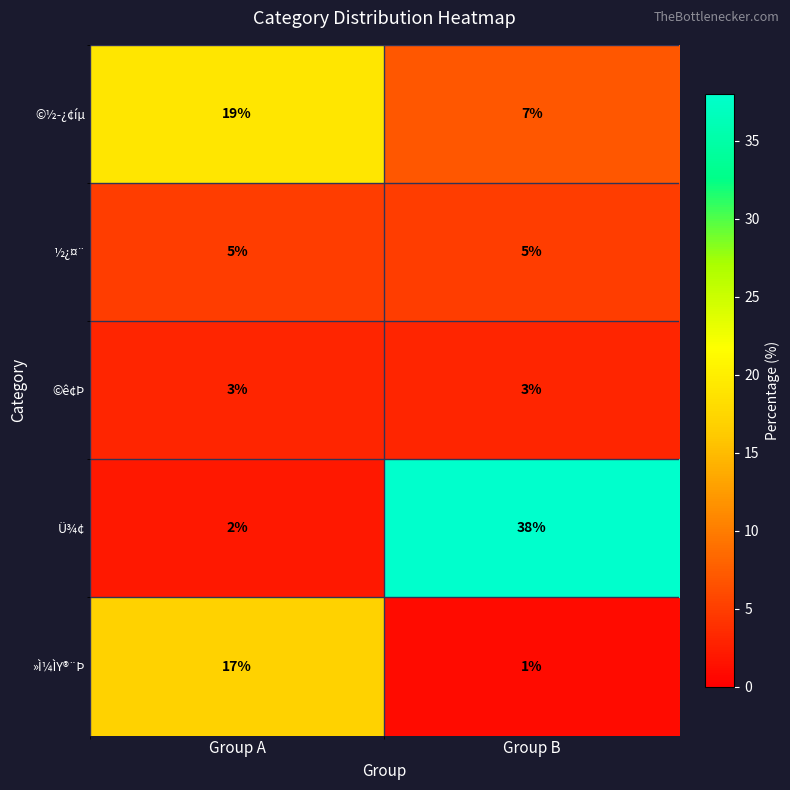

At which category is the sum across all series the highest?

Group B